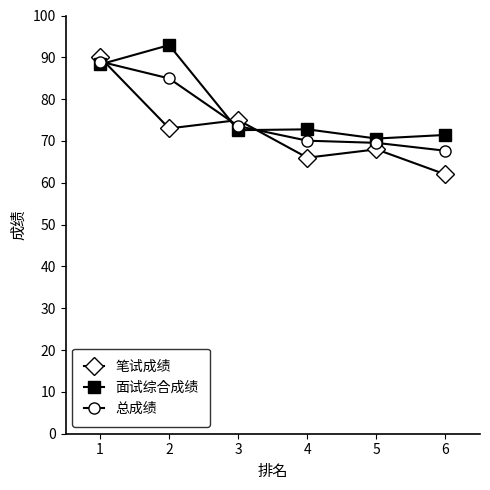

Between which two adjacent categories do 总成绩 and 笔试成绩 first intersect?

1 and 2